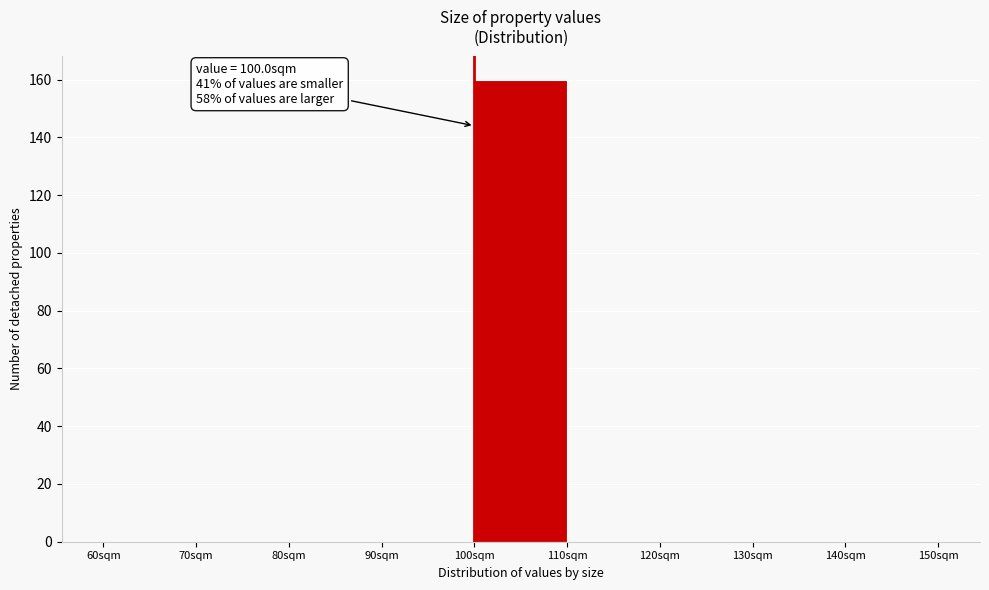

Over which range of the x-axis is the bar tallest?

100 to 110